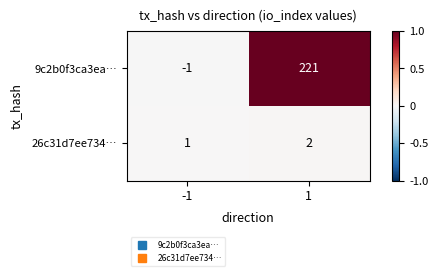

Which series has the widest spread of values?

9c2b0f3ca3ea…